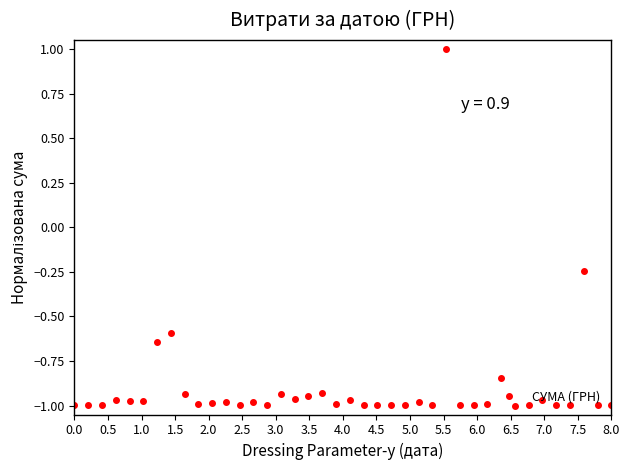

What is the maximum value shown in the chart?

1.0